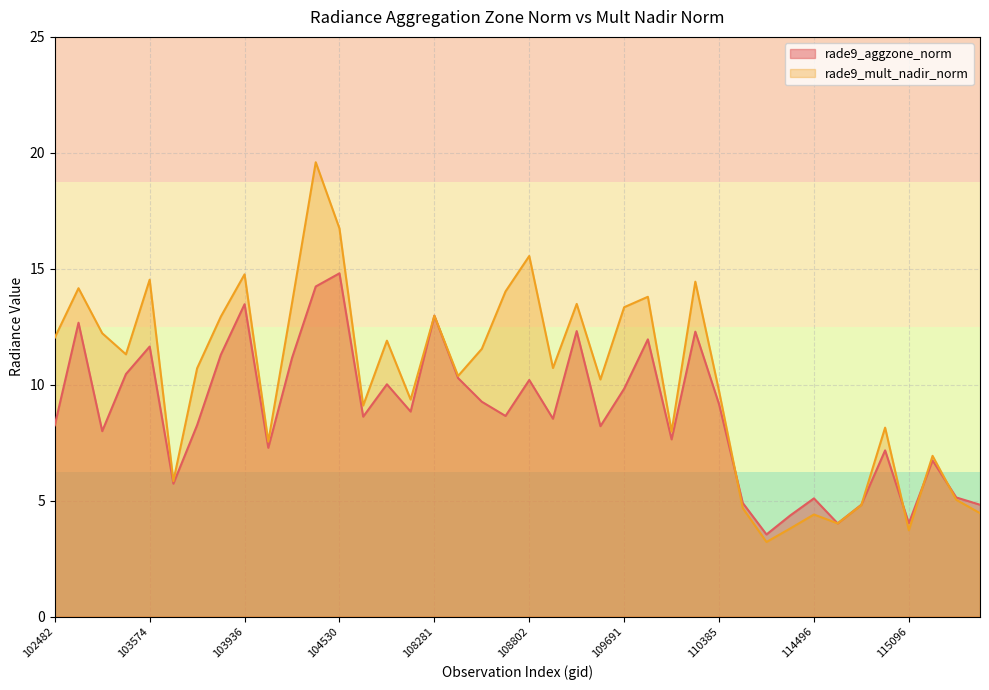

At 115096, list the series in order from smallest to largest.

rade9_mult_nadir_norm, rade9_aggzone_norm